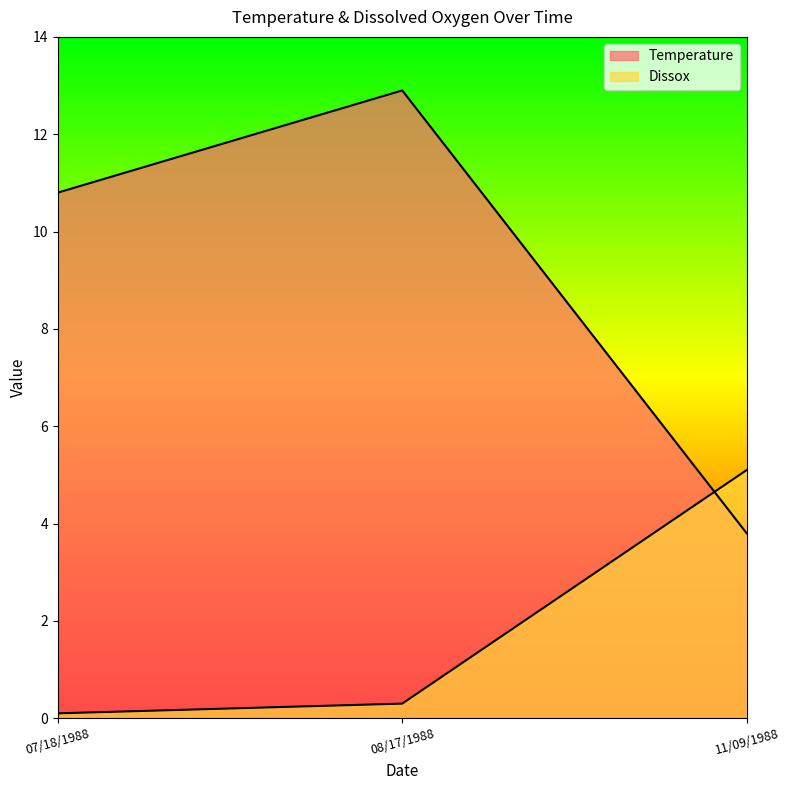

What is the spread (max minus min) of values at 08/17/1988?

12.6